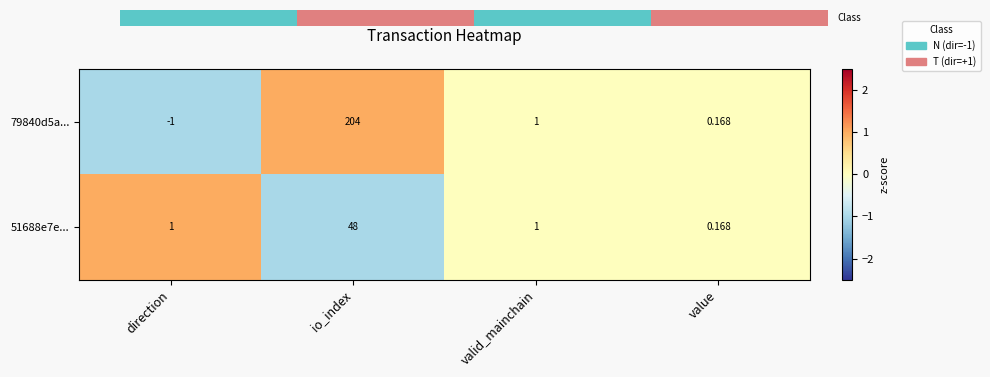

Which category has the lowest value across all series?

direction